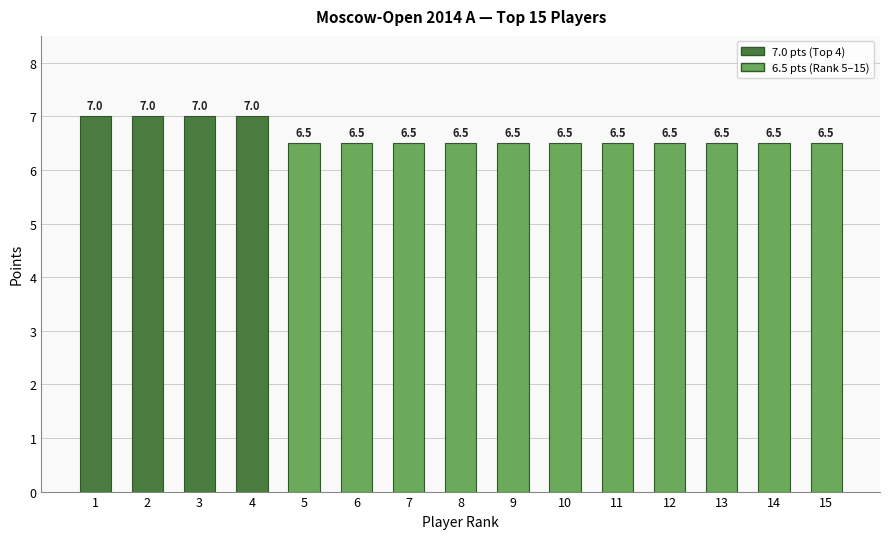

What value does the data have at 5?

6.5